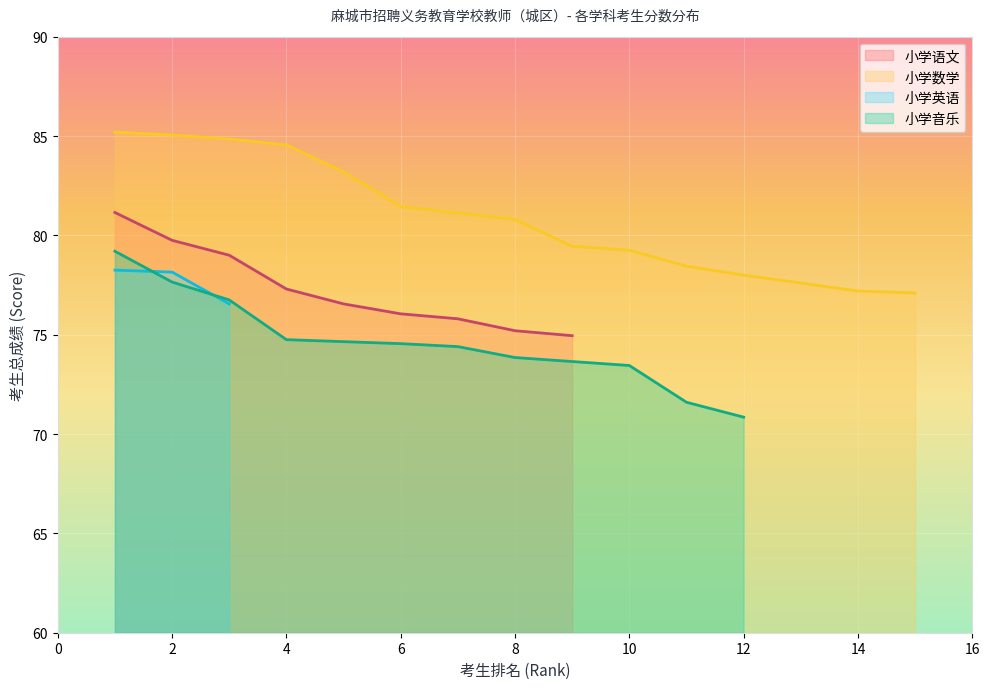

What is the minimum value for 小学语文?

75.0